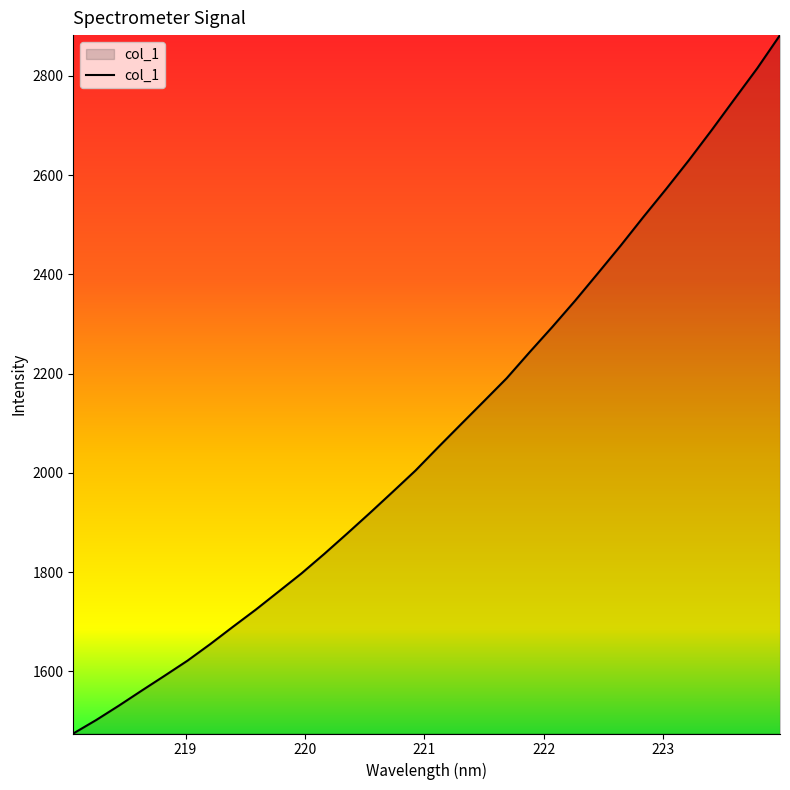

What is the minimum value shown in the chart?

1474.6